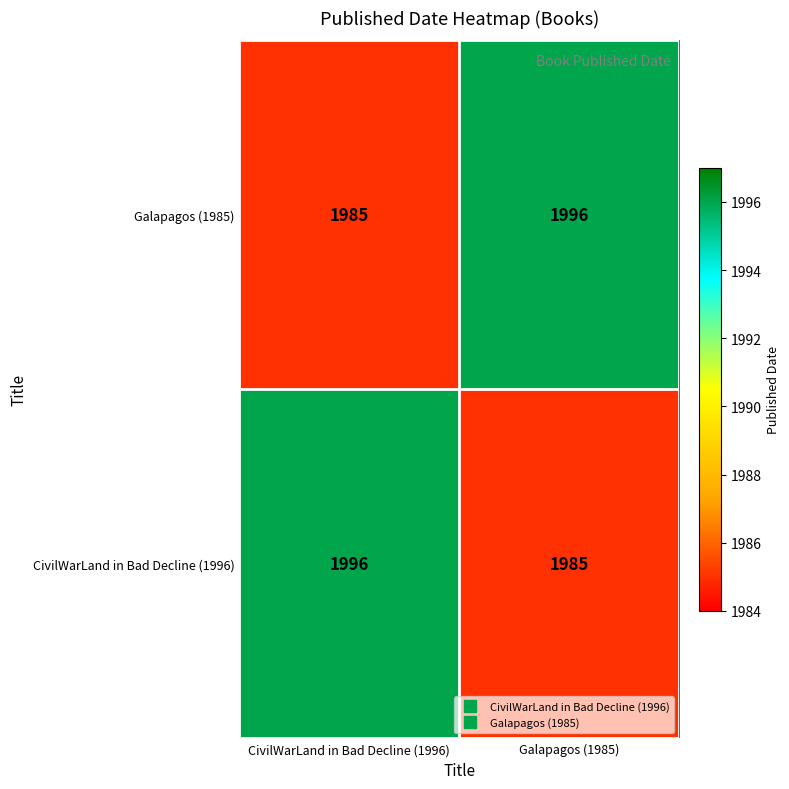

At Galapagos (1985), list the series in order from largest to smallest.

Galapagos (1985), CivilWarLand in Bad Decline (1996)